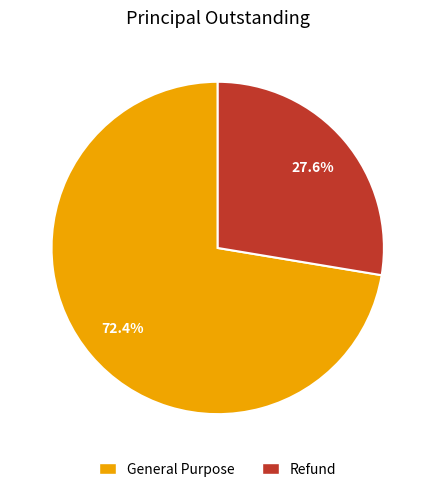

To the nearest percent, what portion does General Purpose represent?

72%